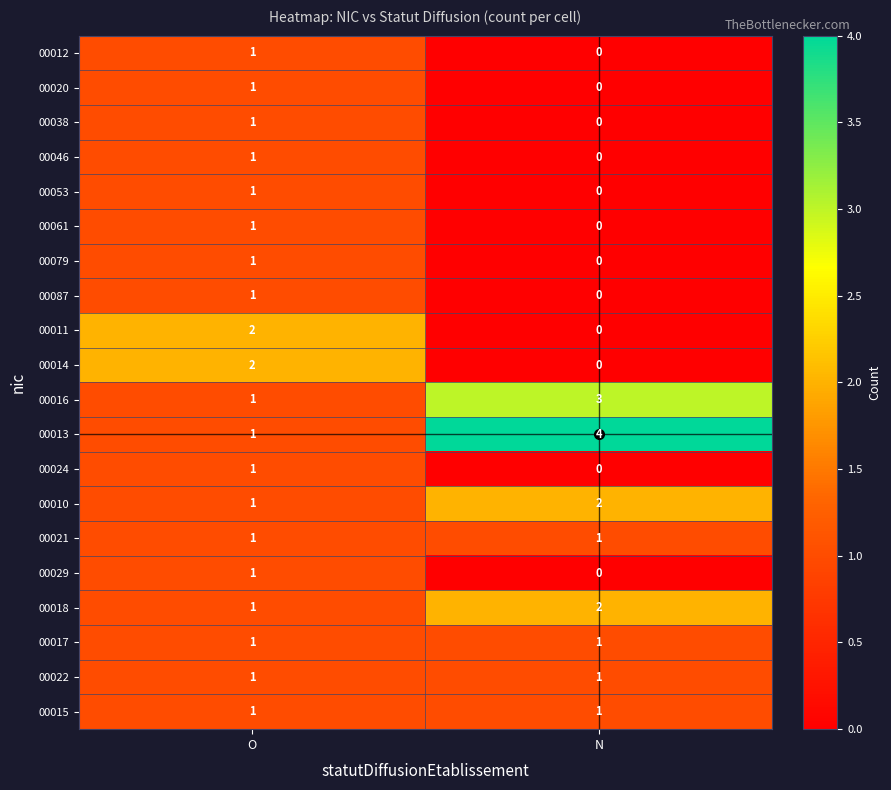

Which series has the widest spread of values?

00013